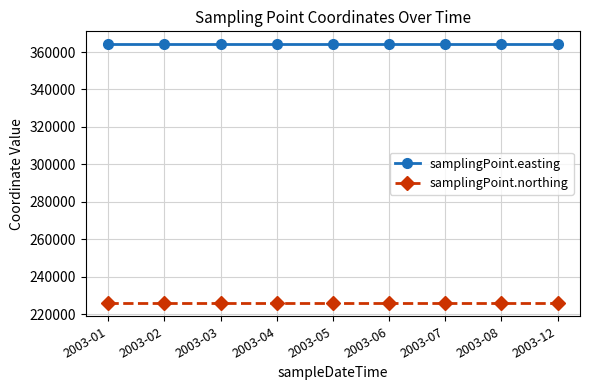

True or false: samplingPoint.northing has a value of 225720 at 2003-03.

True